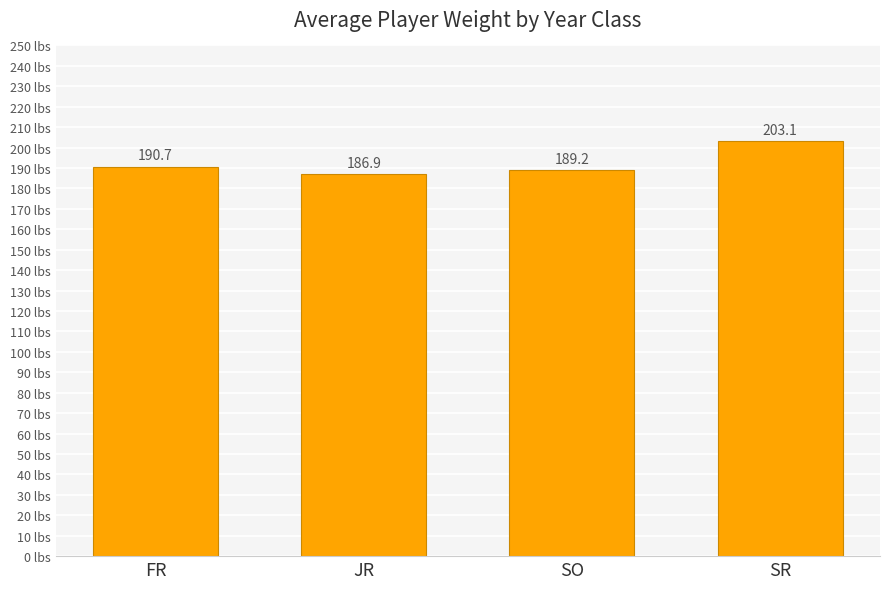

Which label corresponds to the largest value in the chart?

SR